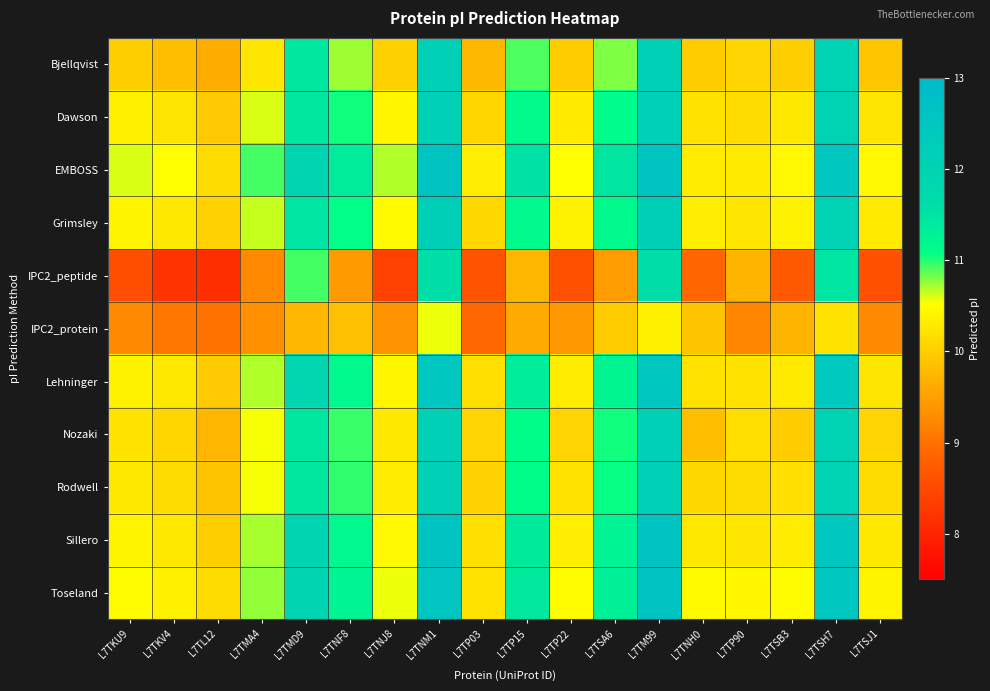

Which label corresponds to the largest value in the chart?

L7TM99